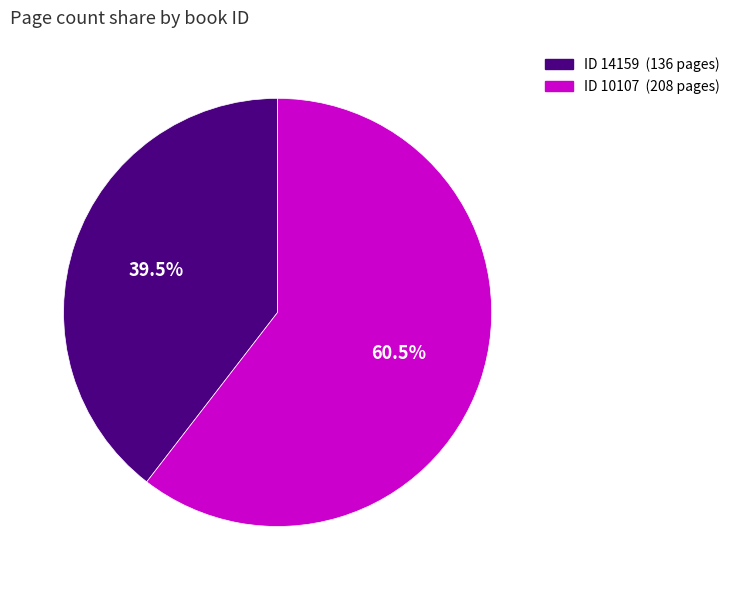

Is there any slice that represents more than half of the pie?

Yes